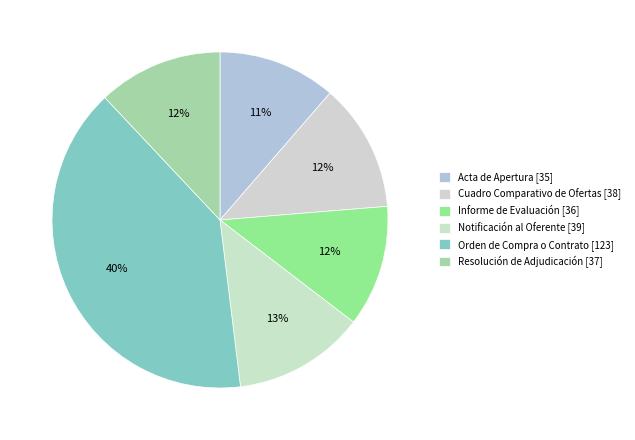

To the nearest percent, what portion does Notificación al Oferente represent?

13%